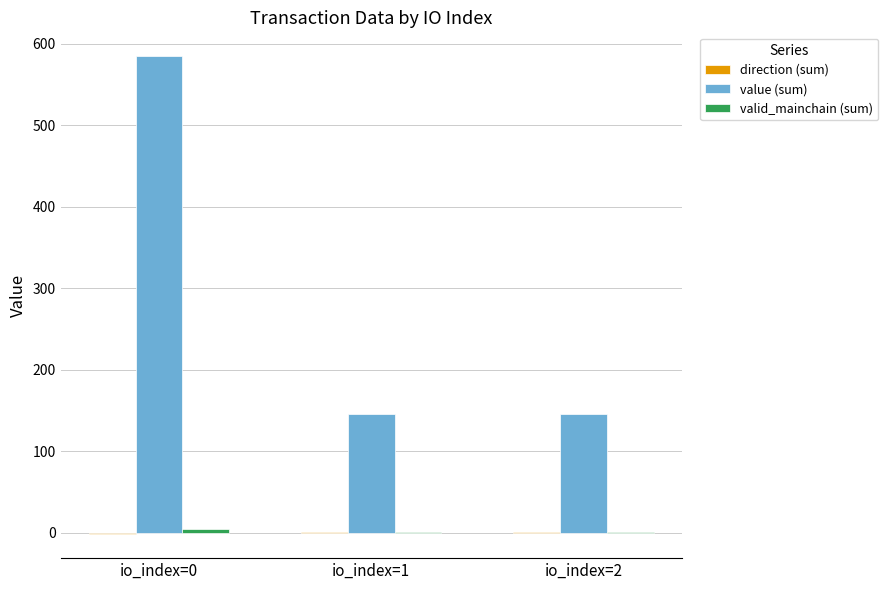

What is the maximum value for value (sum)?

584.5